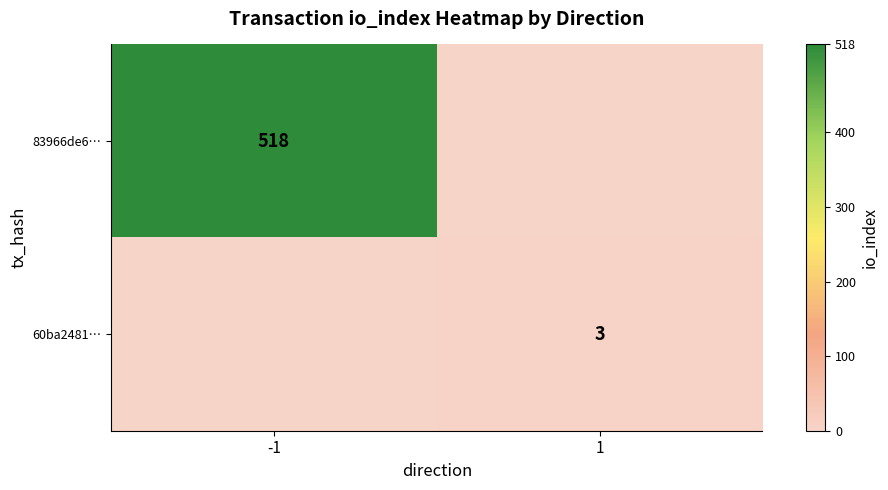

Is it true that 83966de6… equals 518 at -1?

True